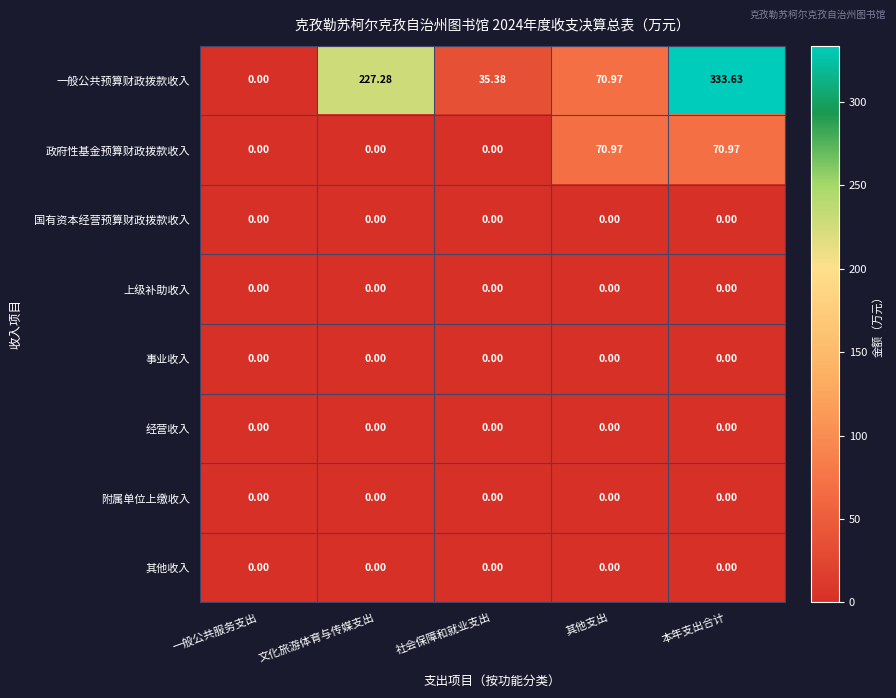

Which category has the highest value across all series?

本年支出合计